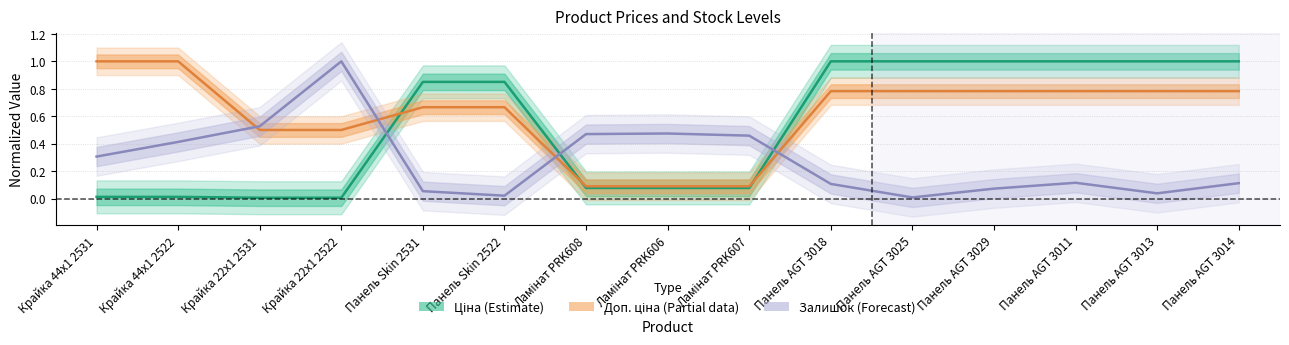

At which category is the sum across all series the highest?

Панель AGT 3011